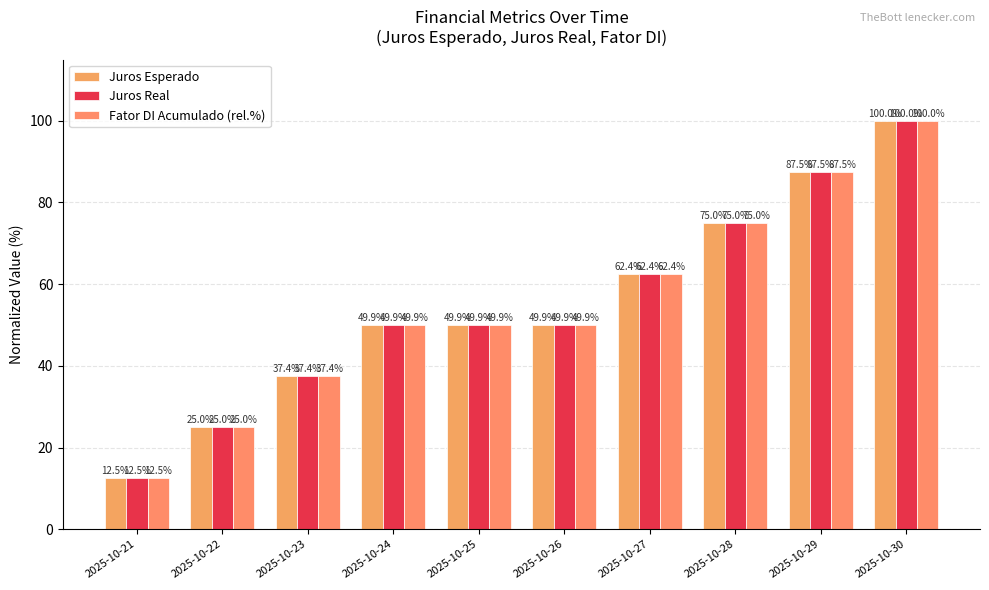

Does the chart contain stacked bars?

No